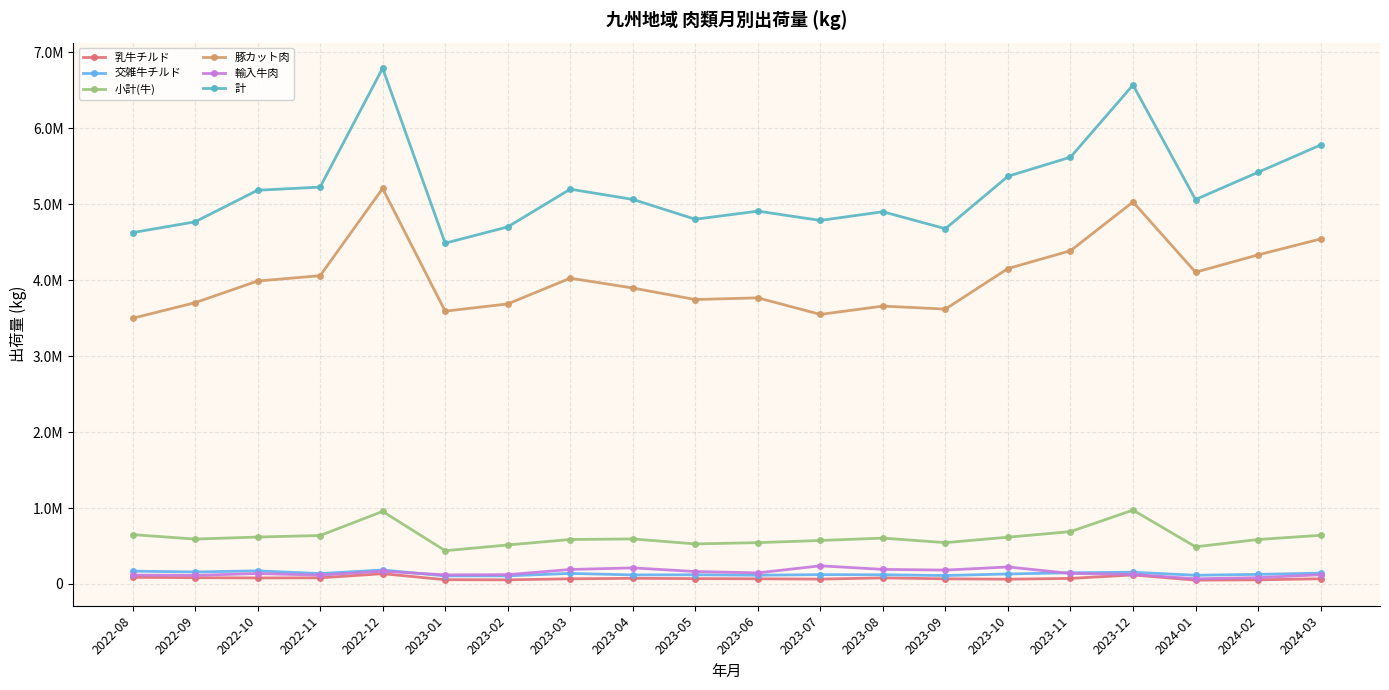

Is it true that 乳牛チルド equals 135553 at 2022-12?

True